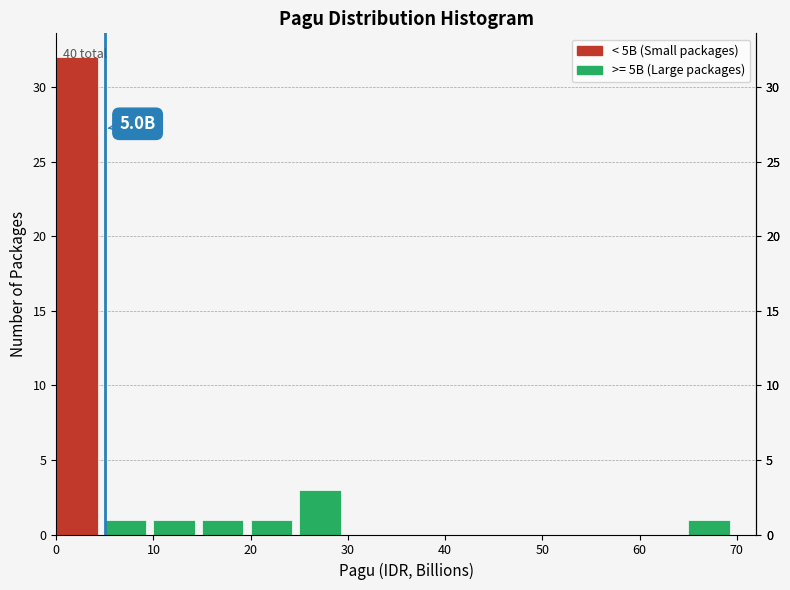

Which range on the x-axis has the tallest bar?

0 to 5